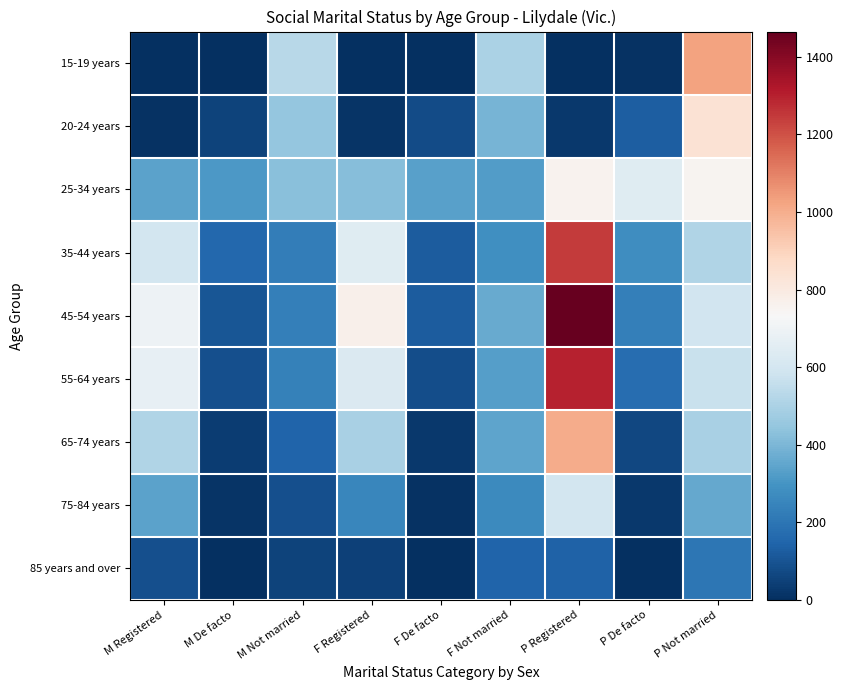

At F De facto, list the series in order from smallest to largest.

85 years and over, 15-19 years, 75-84 years, 65-74 years, 20-24 years, 55-64 years, 45-54 years, 35-44 years, 25-34 years